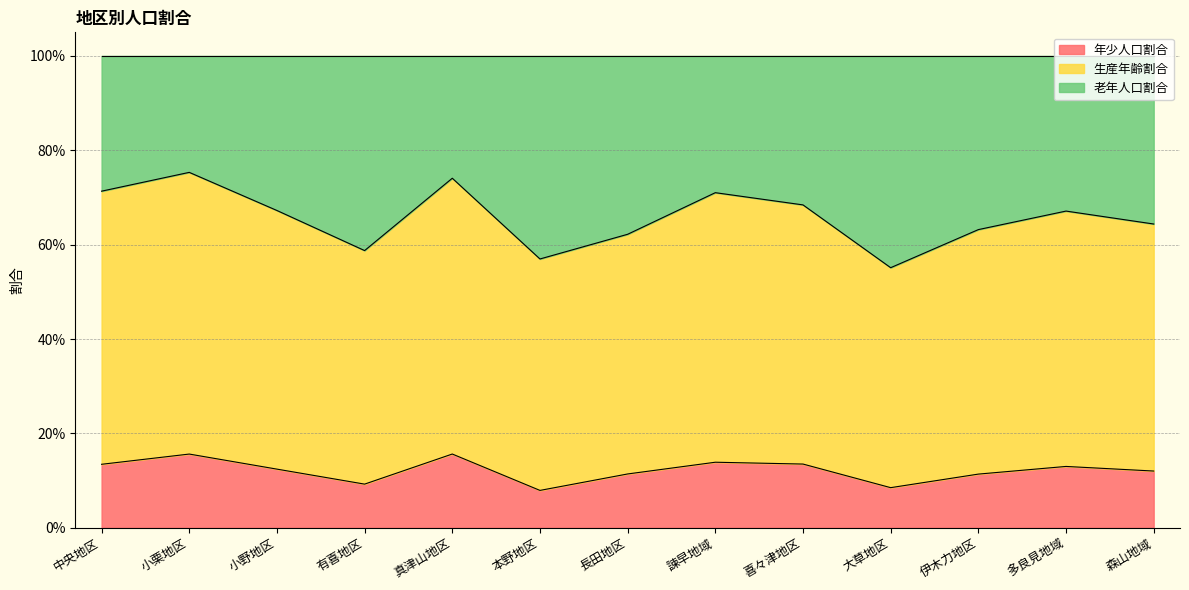

What is the smallest value displayed?

0.1